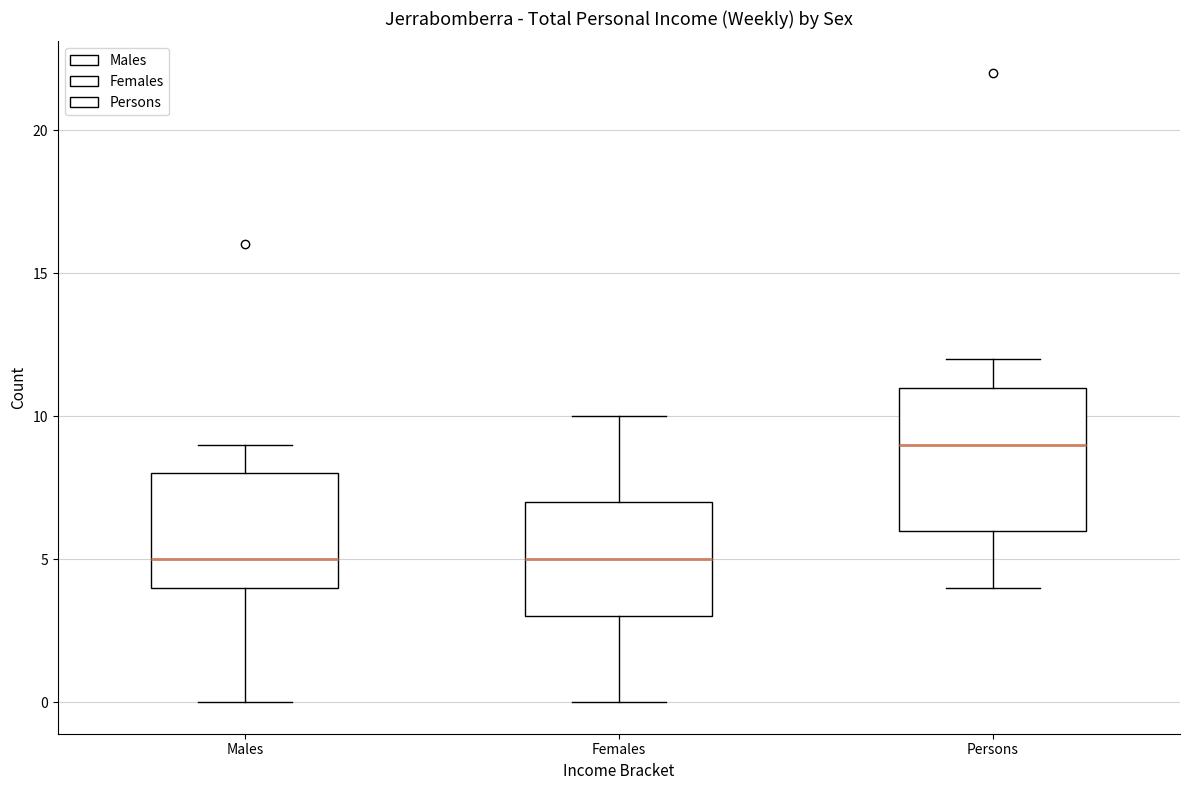

Comparing the boxes themselves (not the whiskers), which one is the tallest?

Persons